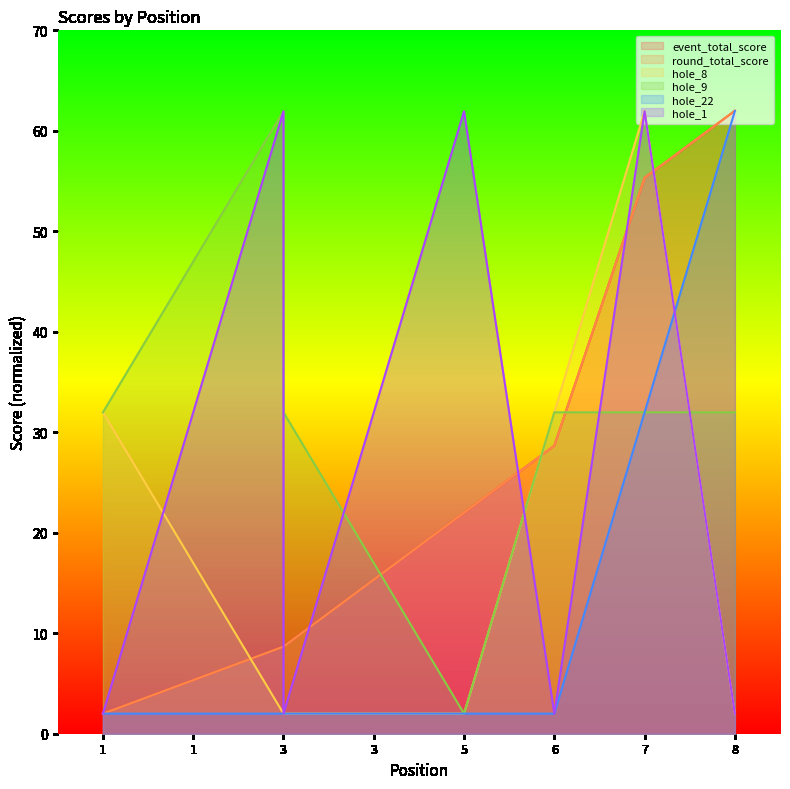

What is the value of the round_total_score point at the 8th from the left?

62.0